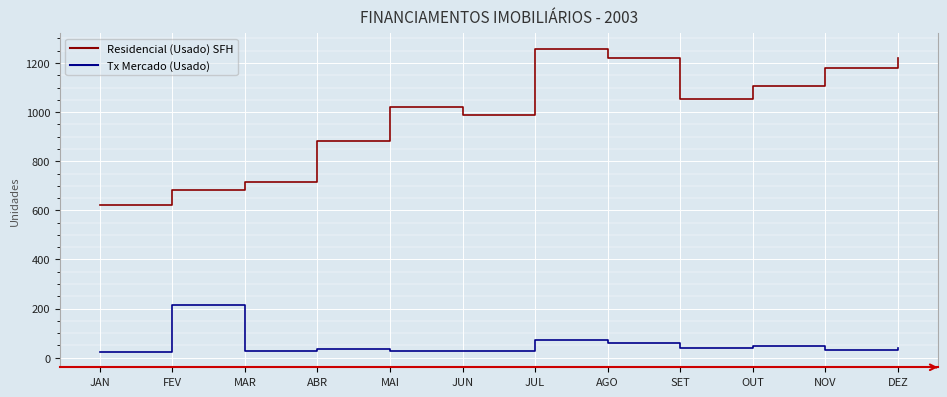

What is the difference between the Residencial (Usado) SFH values at DEZ and MAI?

200